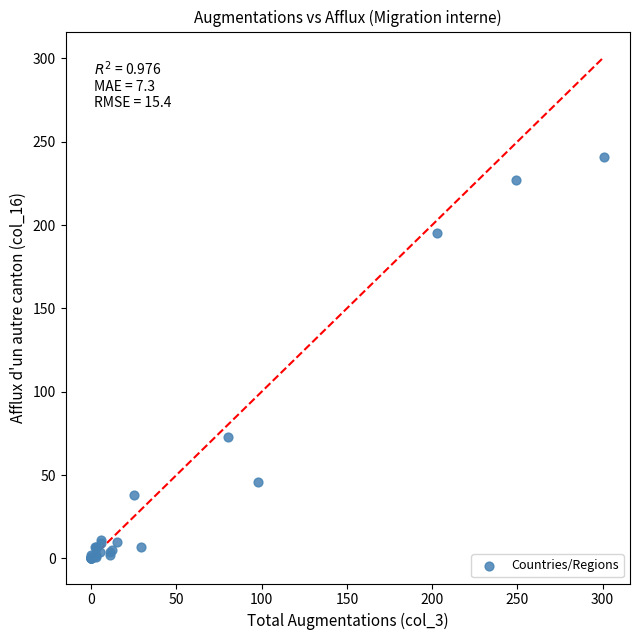

What Y value in the scatter plot is closest to 120?

73